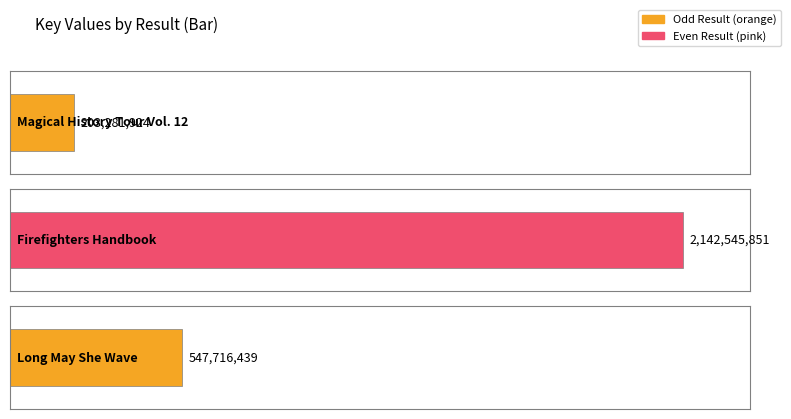

What is the value of the 2nd bar from the left?

2142545851